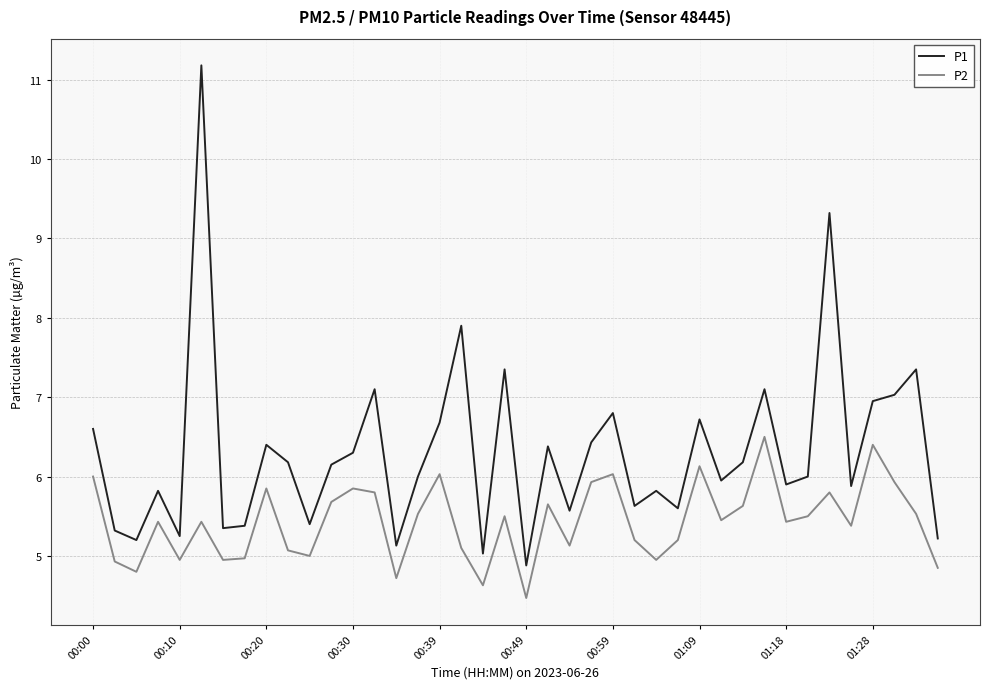

True or false: P2 and P1 intersect in this chart.

False